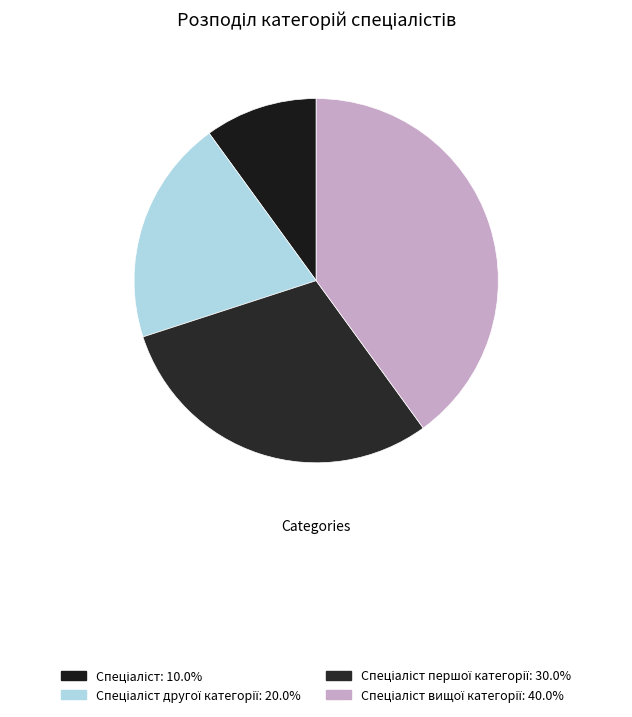

Is there a majority slice in this chart?

No